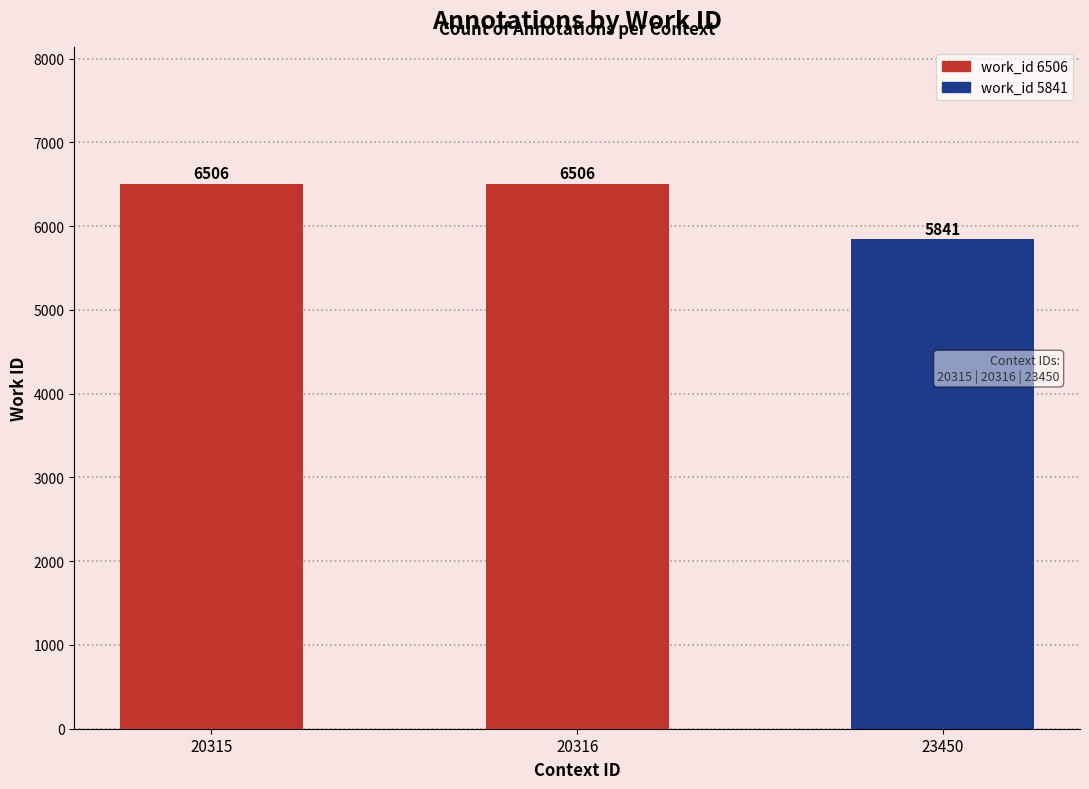

True or false: the data shows 2429 at Vol. I, Chap. viii.

False